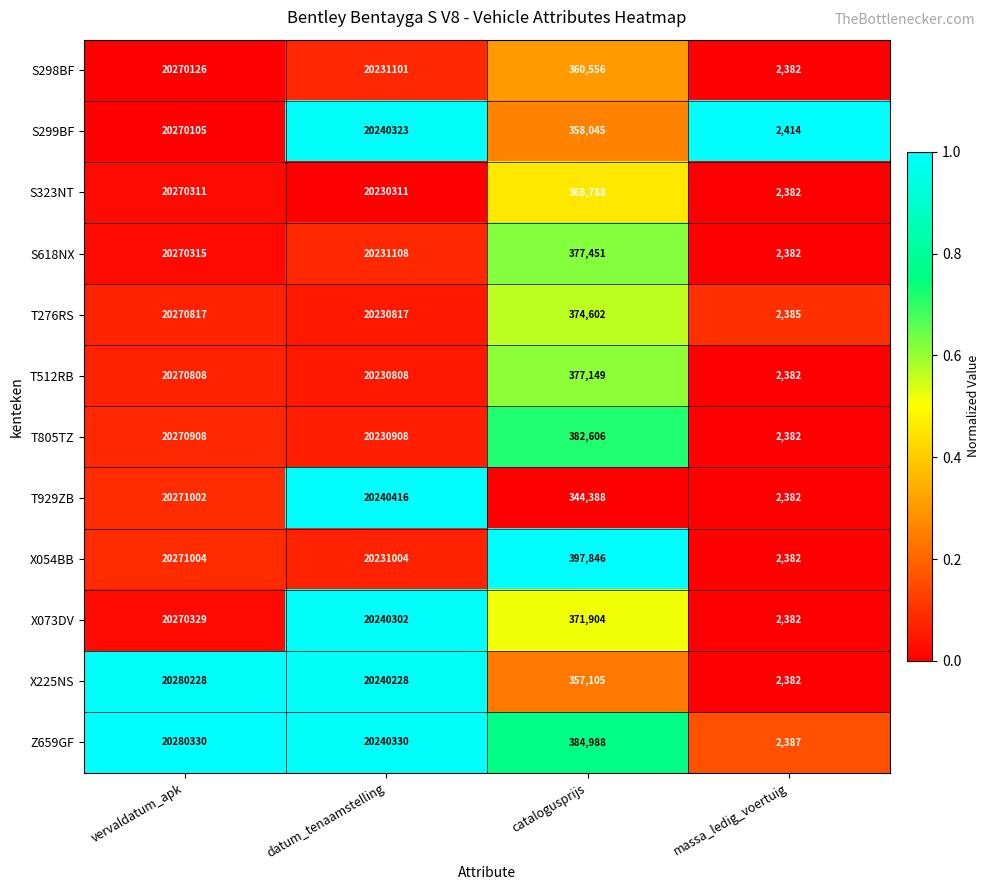

What is the difference between the maximum and minimum values in the S618NX series?

20267933